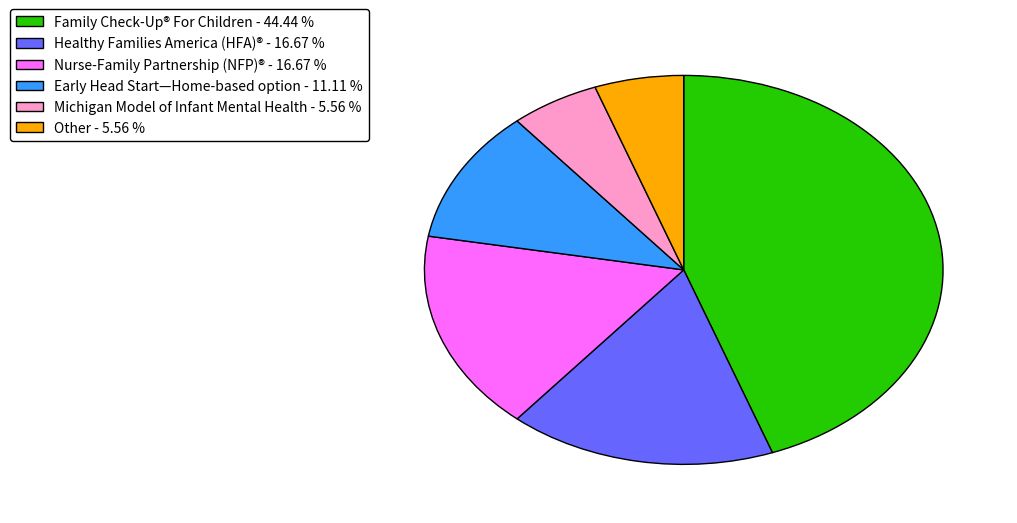

Which category has the biggest portion of the pie?

Family Check-Up® For Children - 44.44 %